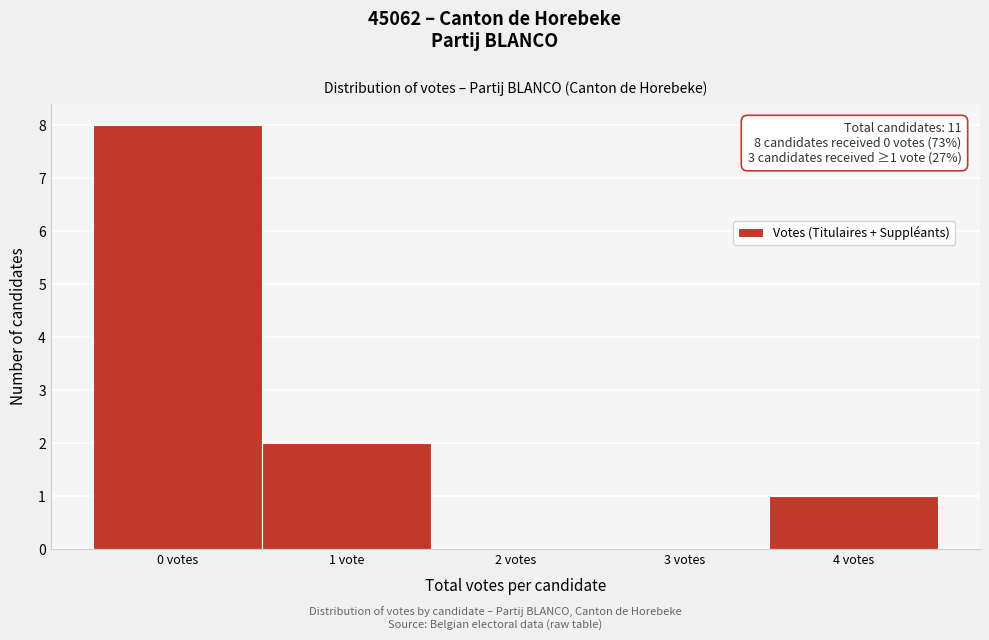

Reading left to right, extract all data points from this chart.

0 votes=8	1 vote=2	2 votes=0	3 votes=0	4 votes=1